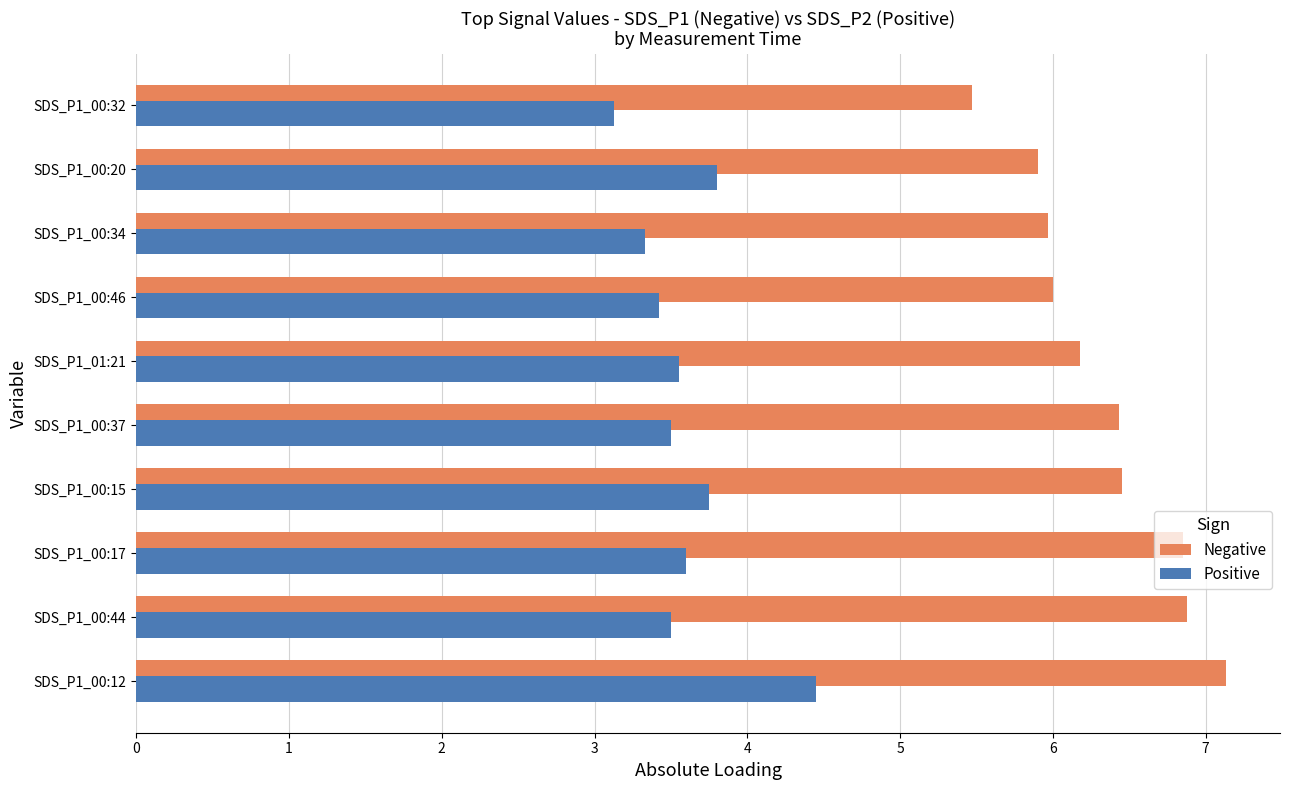

Rank the series by their average value, from highest to lowest.

Negative, Positive